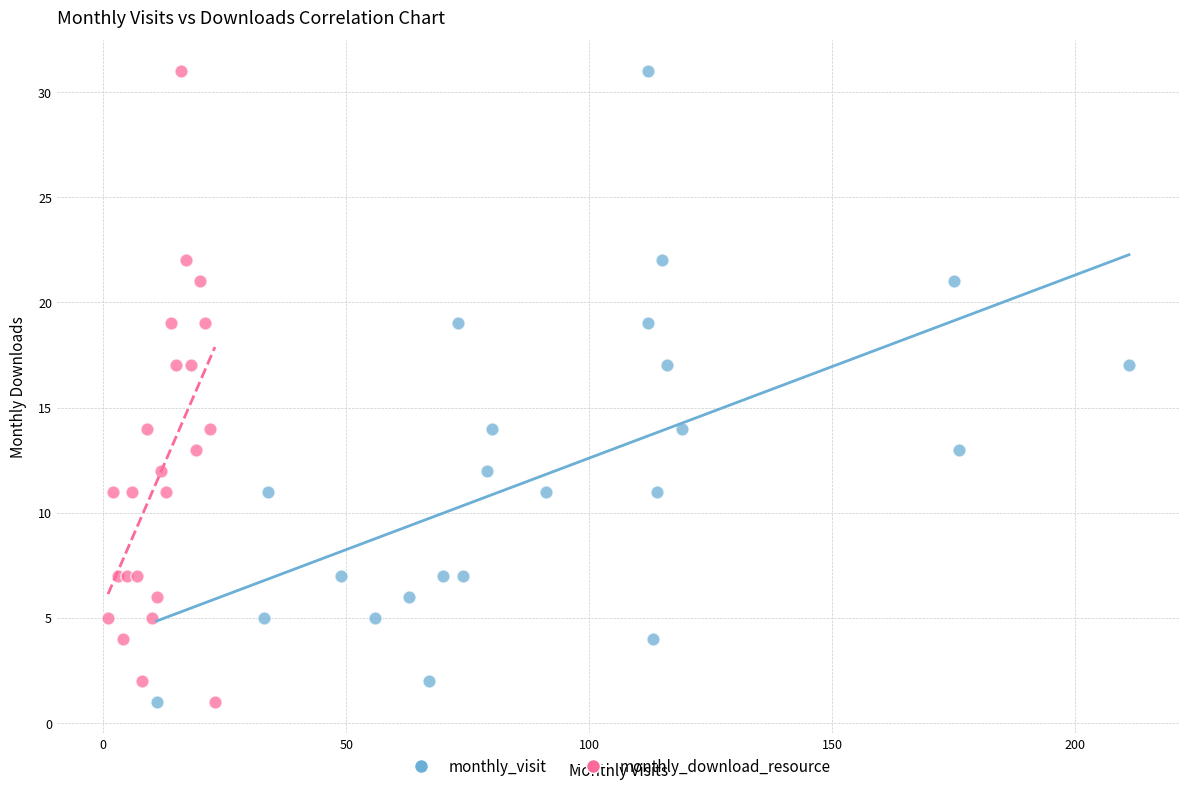

What are all the series names shown in the legend?

monthly_visit, monthly_download_resource